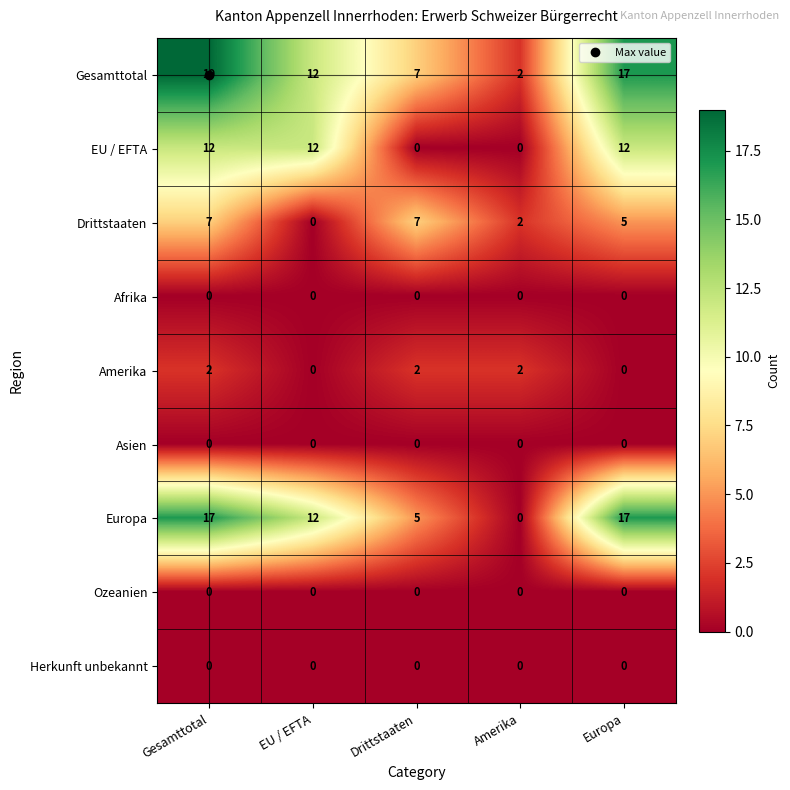

How many Europa values are between 5 and 17?

4